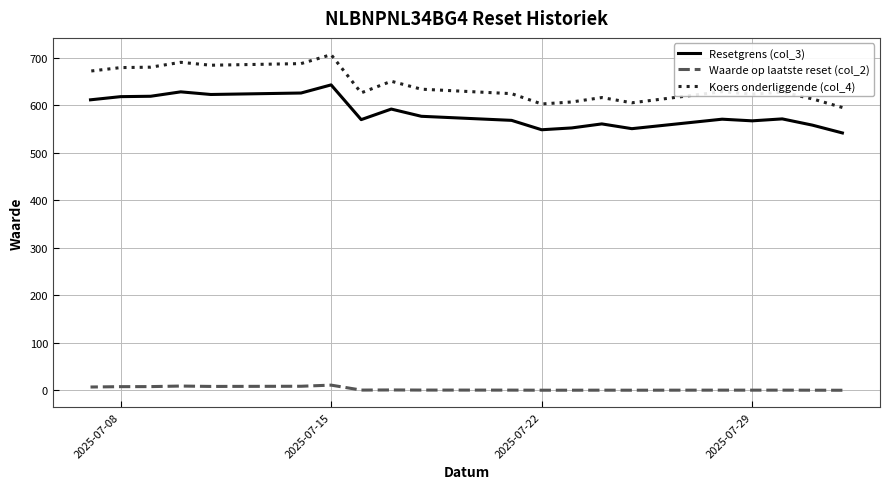

Does the chart have visible grid lines?

Yes